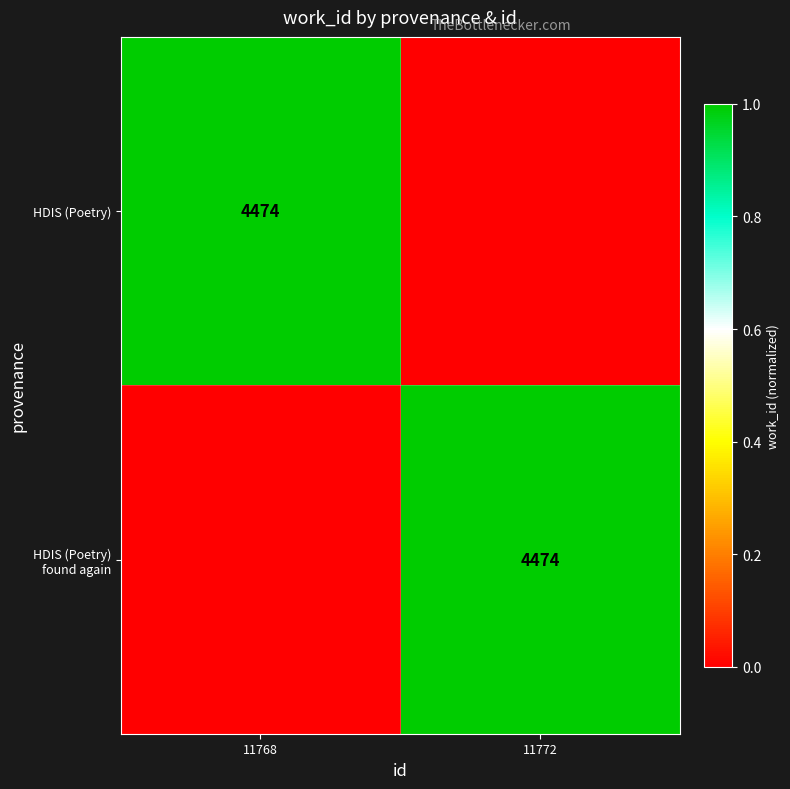

Is it true that HDIS (Poetry) equals 4474 at 11768?

True